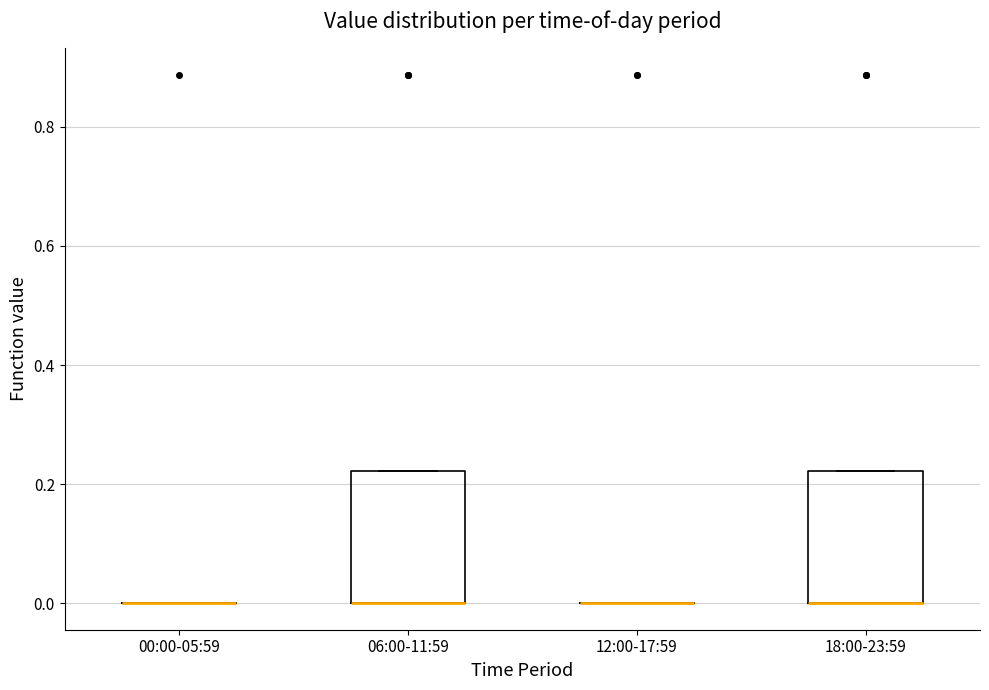

Reading left to right, transcribe this box plot: for each box, give where its median line is, the range the box spans, and where its two whiskers end, as read against the y-axis. The values are not printed on the chart, so give them approximately, as read against the axis.

00:00-05:59: box collapsed to a line at 0.00, whiskers 0.00 to 0.00
06:00-11:59: median 0.00 (drawn on the box's lower edge), box 0.00 to 0.22, whiskers 0.00 to 0.22
12:00-17:59: box collapsed to a line at 0.00, whiskers 0.00 to 0.00
18:00-23:59: median 0.00 (drawn on the box's lower edge), box 0.00 to 0.22, whiskers 0.00 to 0.22